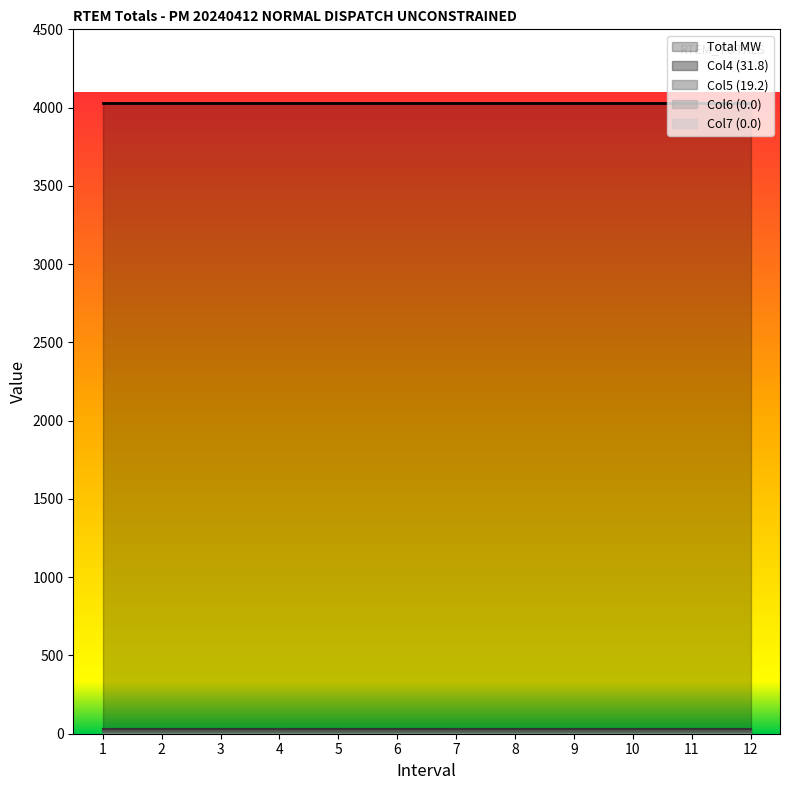

How many lines are shown in the chart?

5